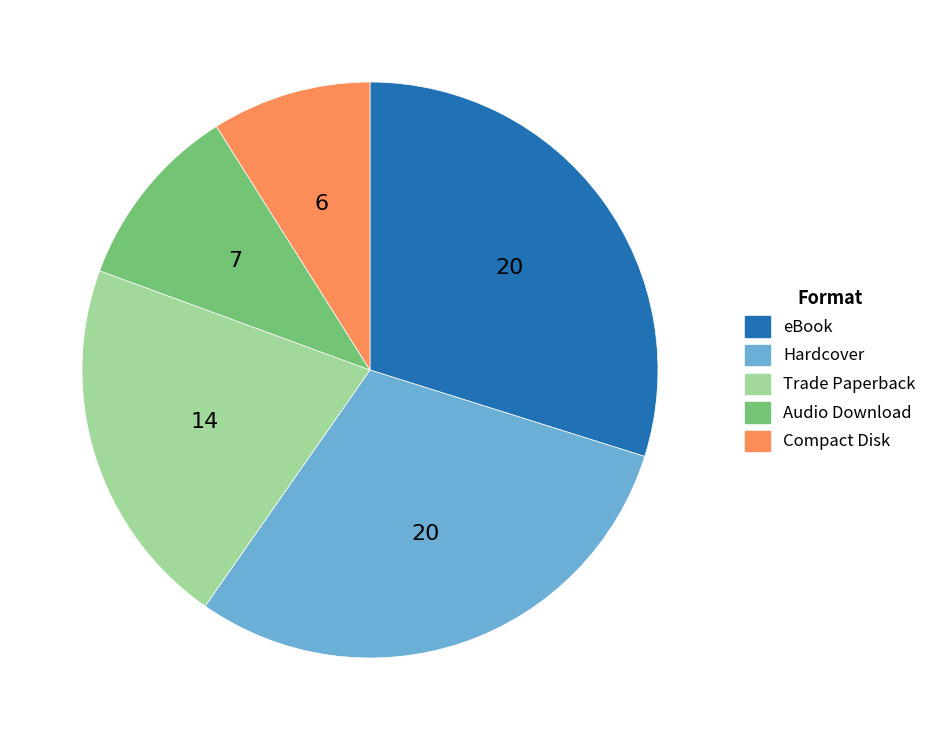

What is the ratio of the value at Trade Paperback to the value at Hardcover?

0.7